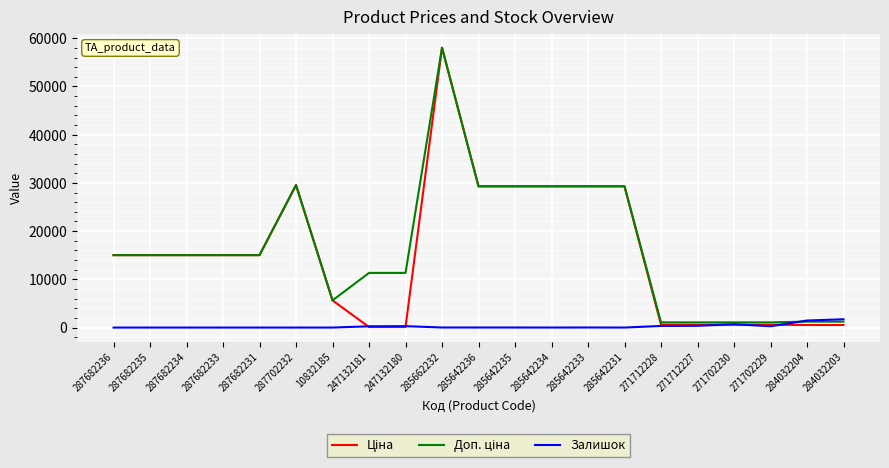

What is the spread (max minus min) of values at 287682236?

15019.2